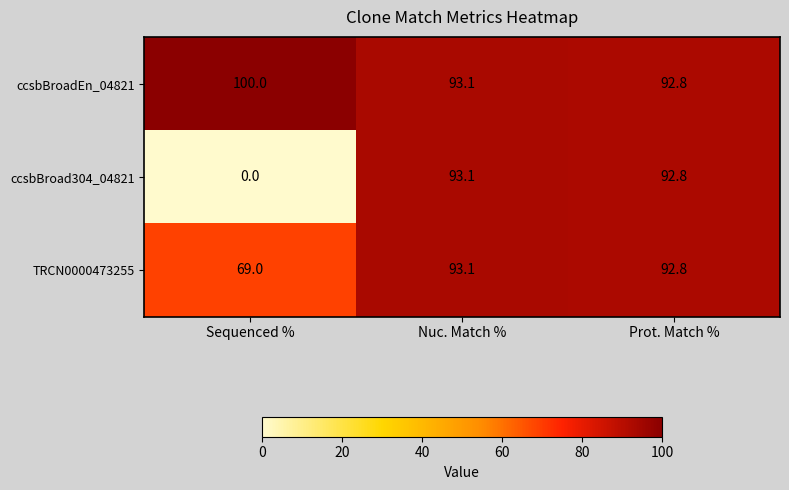

What is the difference between the second highest and minimum values in the TRCN0000473255 series?

23.8